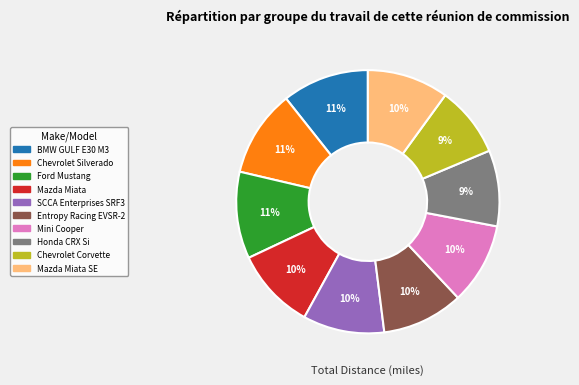

How many segments does this pie chart have?

10